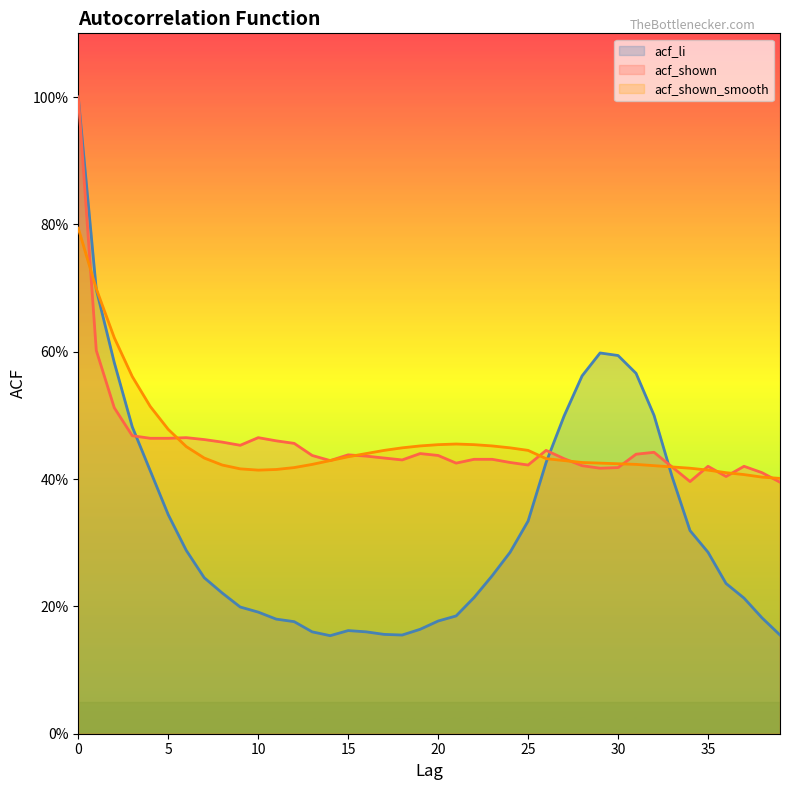

Between 33 and 21, which is larger?

33